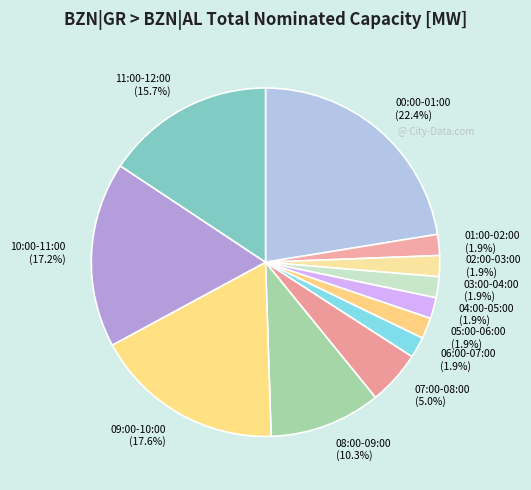

What is the ratio of the value at 11:00-12:00 (15.7%) to the value at 09:00-10:00 (17.6%)?

0.9